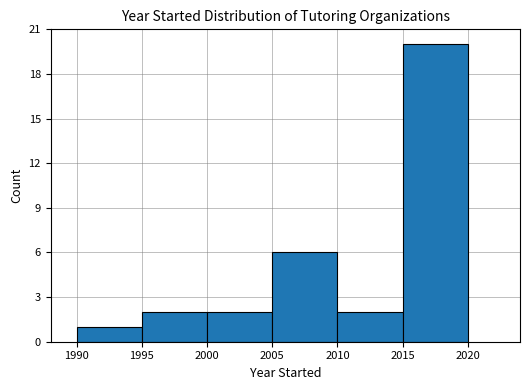

Reading left to right, list every bar in this chart as the range it spans on the x-axis followed by its height. The values are not printed on the chart, so give them approximately, as read against the axis.

1990 to 1995: 1
1995 to 2000: 2
2000 to 2005: 2
2005 to 2010: 6
2010 to 2015: 2
2015 to 2020: 20